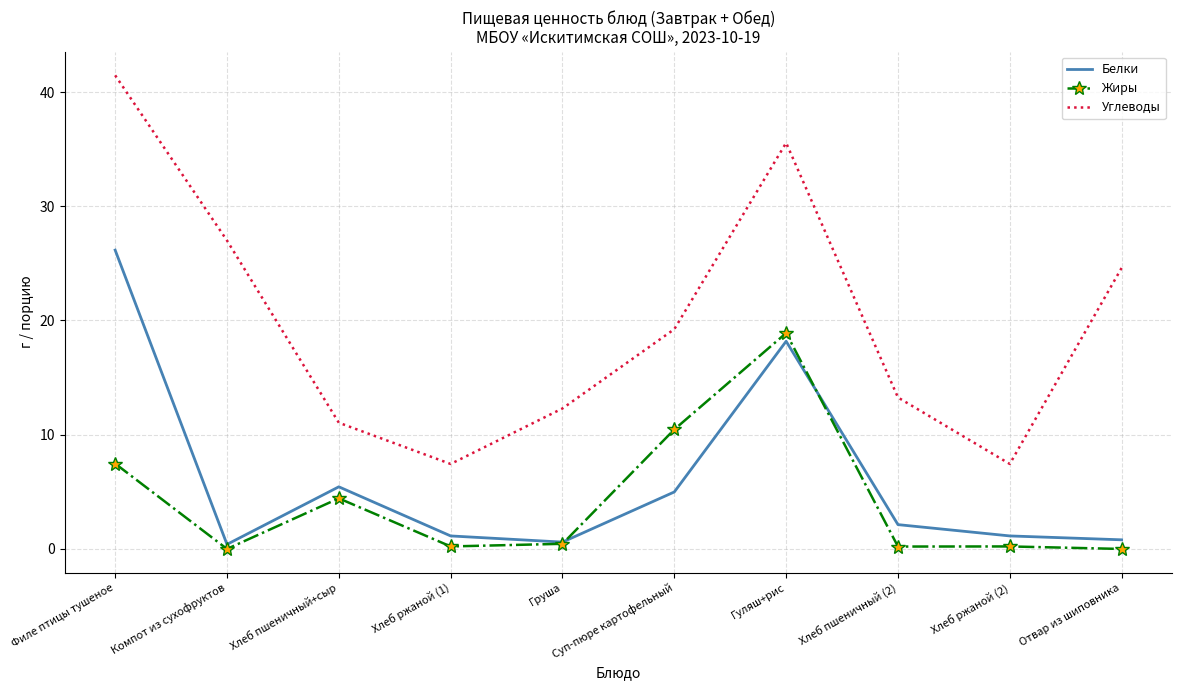

What is the difference between the highest and lowest values at Филе птицы тушеное?

34.0